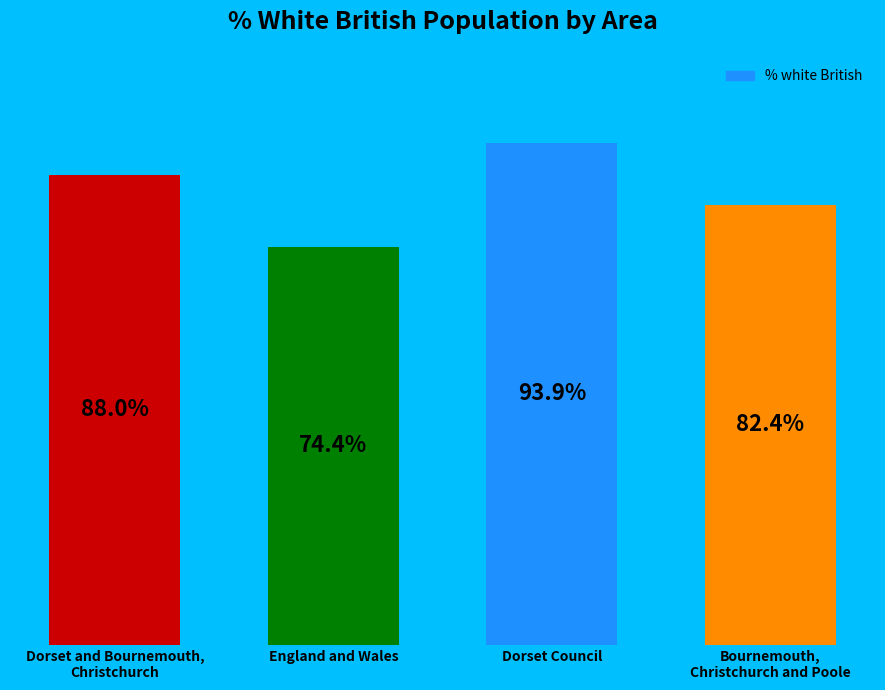

What is the label of the 2nd bar from the left?

England and Wales